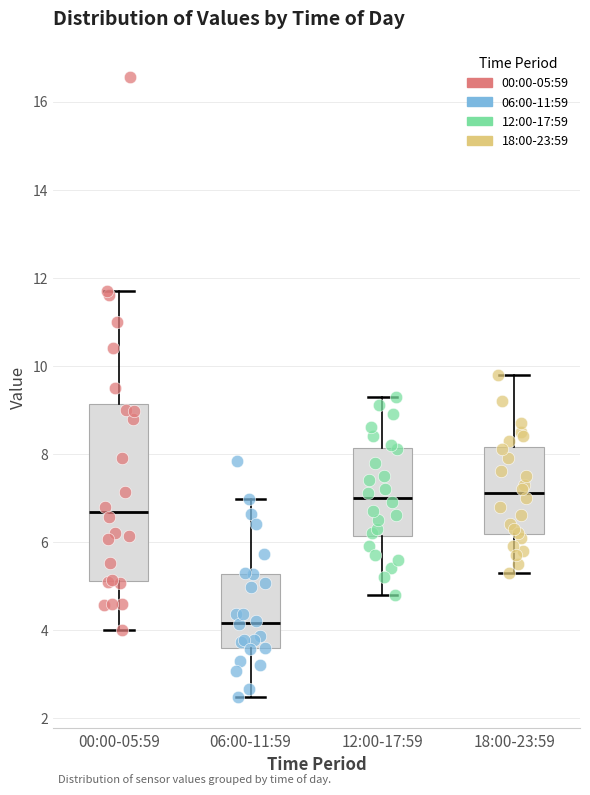

Comparing the boxes themselves (not the whiskers), which one is the tallest?

00:00-05:59